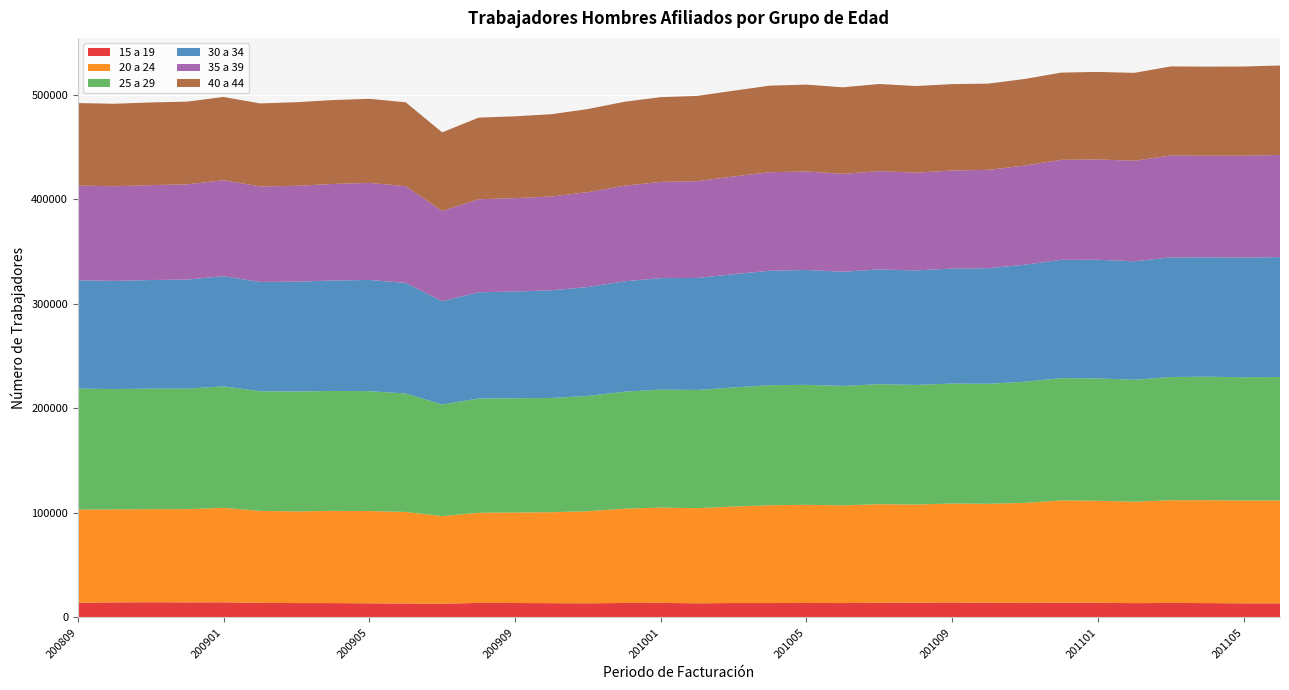

Reading right to left, transcribe all the data shown in this chart.

15 a 19: 201106=13454	201105=13463	201104=13688	201103=13822	201102=13641	201101=13934	201012=14159	201011=13846	201010=13968	201009=14246	201008=14092	201007=13929	201006=13728	201005=13770	201004=13734	201003=13740	201002=13483	201001=13879	200912=13802	200911=13484	200910=13623	200909=13768	200908=13851	200907=13080	200906=13271	200905=13471	200904=13693	200903=13711	200902=13871	200901=14450	200812=14393	200811=14499	200810=14378	200809=13981
20 a 24: 201106=98450	201105=98299	201104=98466	201103=98286	201102=97073	201101=97675	201012=97683	201011=95723	201010=94691	201009=94707	201008=93897	201007=94365	201006=93476	201005=93909	201004=93583	201003=92286	201002=91006	201001=91208	200912=90189	200911=88089	200910=86990	200909=86592	200908=86217	200907=83802	200906=87594	200905=88295	200904=88210	200903=87705	200902=88062	200901=90379	200812=89198	200811=89048	200810=88952	200809=89155
25 a 29: 201106=118072	201105=117986	201104=118134	201103=117888	201102=116639	201101=117037	201012=117044	201011=115934	201010=114856	201009=114743	201008=114380	201007=114831	201006=114232	201005=114815	201004=114803	201003=113955	201002=113090	201001=112888	200912=111912	200911=110299	200910=109344	200909=109302	200908=109352	200907=106826	200906=113351	200905=114688	200904=114751	200903=114640	200902=114458	200901=116185	200812=115261	200811=115326	200810=115116	200809=115832
30 a 34: 201106=114720	201105=114570	201104=114224	201103=114412	201102=113325	201101=113490	201012=113190	201011=111937	201010=110599	201009=110022	201008=109570	201007=109779	201006=109241	201005=109867	201004=109557	201003=108349	201002=107164	201001=106615	200912=105598	200911=104253	200910=102965	200909=102103	200908=101629	200907=98764	200906=105777	200905=106358	200904=105655	200903=105112	200902=104575	200901=105349	200812=104324	200811=103901	200810=103461	200809=103540
35 a 39: 201106=97759	201105=97308	201104=97153	201103=97463	201102=96193	201101=95988	201012=95717	201011=94849	201010=94068	201009=93799	201008=93590	201007=94016	201006=93678	201005=94277	201004=94228	201003=93539	201002=92606	201001=92022	200912=91478	200911=90710	200910=89768	200909=89325	200908=88993	200907=86282	200906=92570	200905=92857	200904=92354	200903=91719	200902=91295	200901=91884	200812=91094	200811=90759	200810=90555	200809=90623
40 a 44: 201106=85550	201105=85387	201104=85253	201103=85220	201102=84078	201101=83723	201012=83415	201011=82853	201010=82490	201009=82653	201008=82830	201007=83377	201006=82758	201005=83065	201004=82822	201003=82003	201002=81534	201001=81103	200912=80298	200911=79490	200910=78713	200909=78288	200908=78075	200907=75263	200906=80222	200905=80433	200904=80257	200903=79972	200902=79454	200901=79639	200812=79149	200811=79135	200810=78924	200809=78922